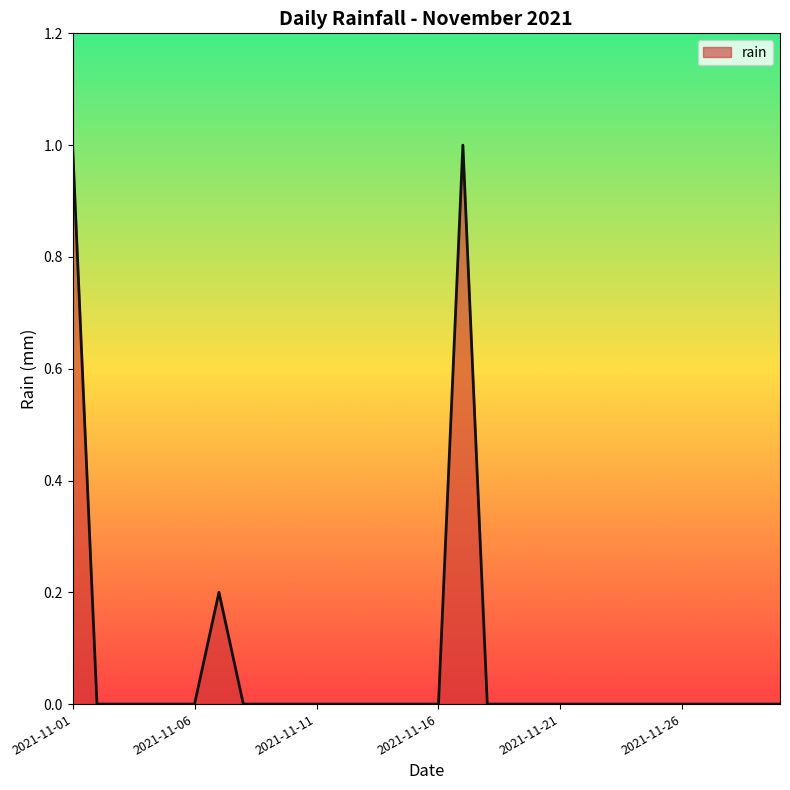

What is the greatest value displayed?

1.0